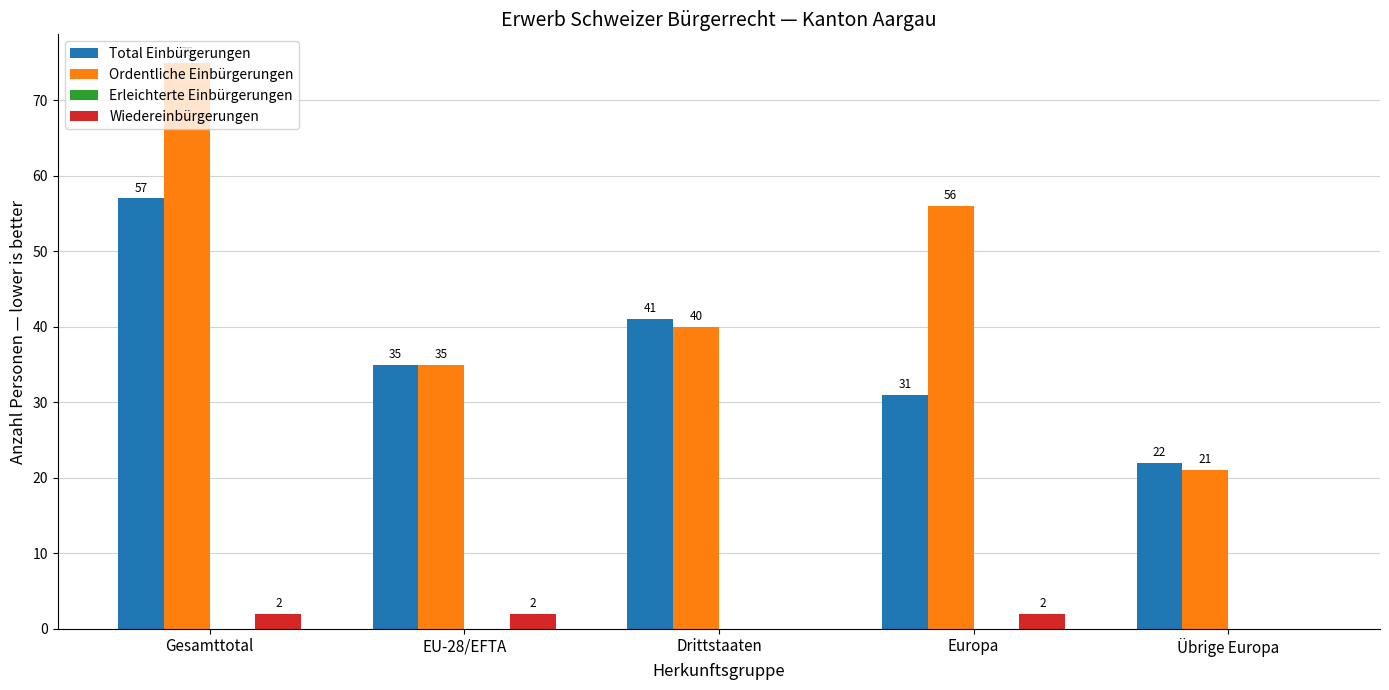

Which category has the highest value across all series?

Gesamttotal